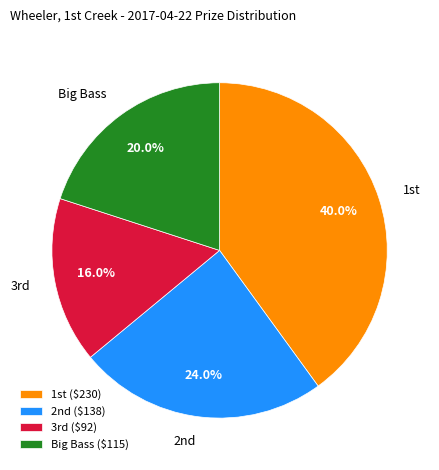

Is it true that Big Bass is 20% of the pie?

True